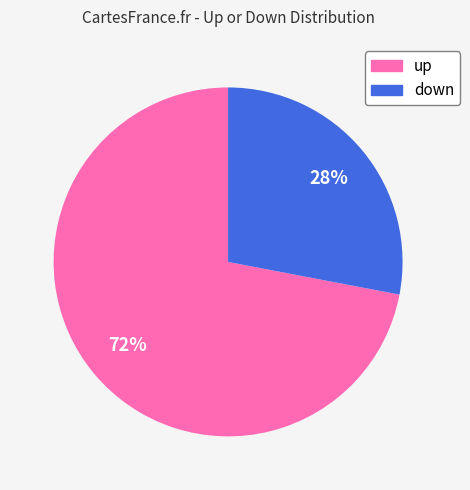

Which slice is the smallest?

down